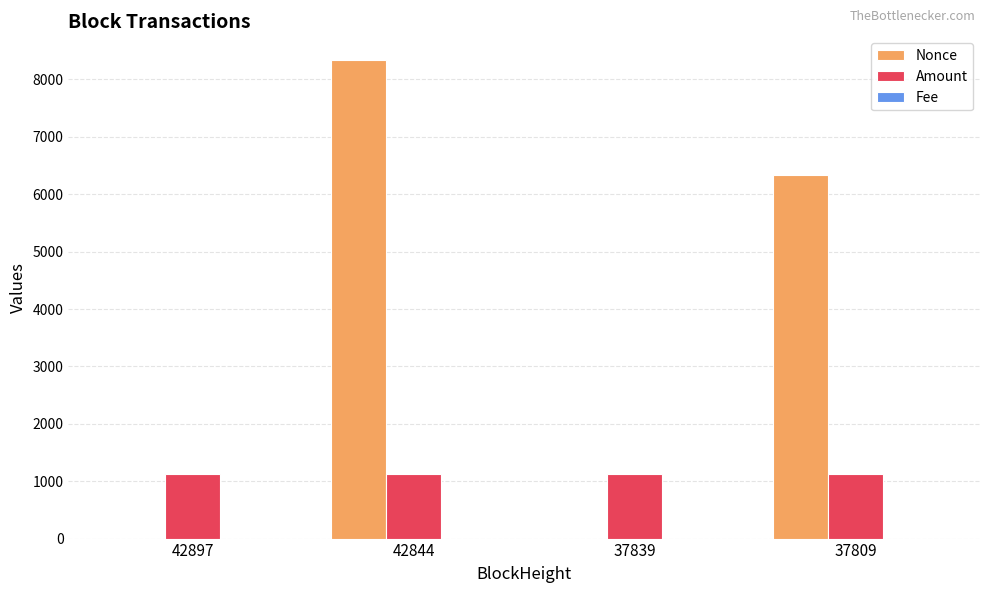

What is the maximum value for Amount?

1123.6